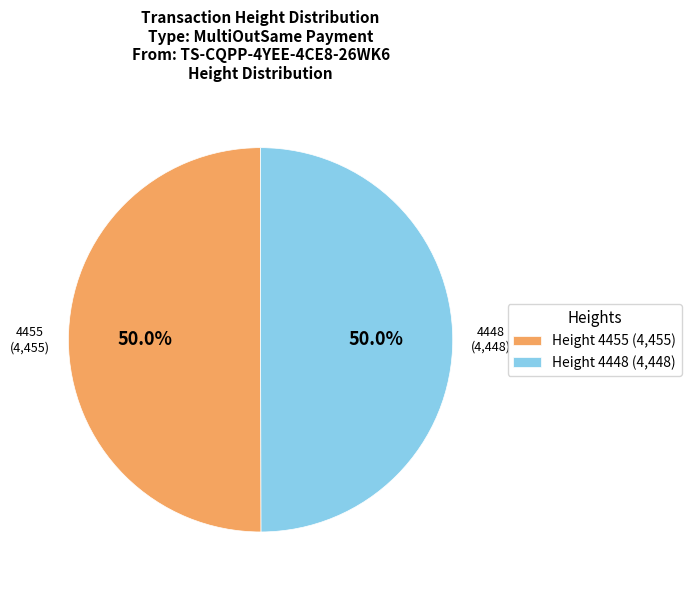

To the nearest percent, what percentage of the pie is 4448?

50%